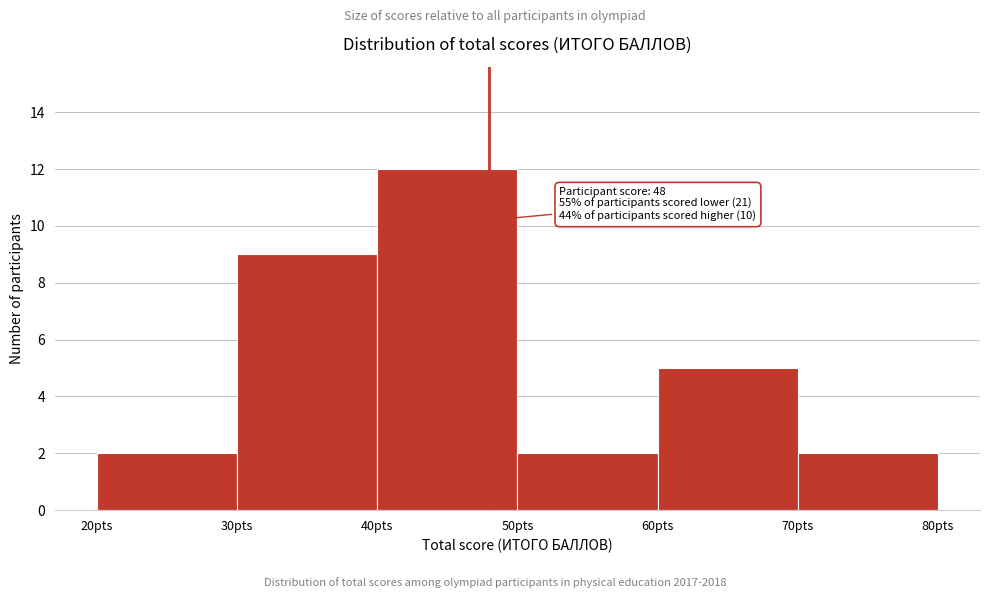

Over which range of the x-axis is the bar tallest?

40 to 50